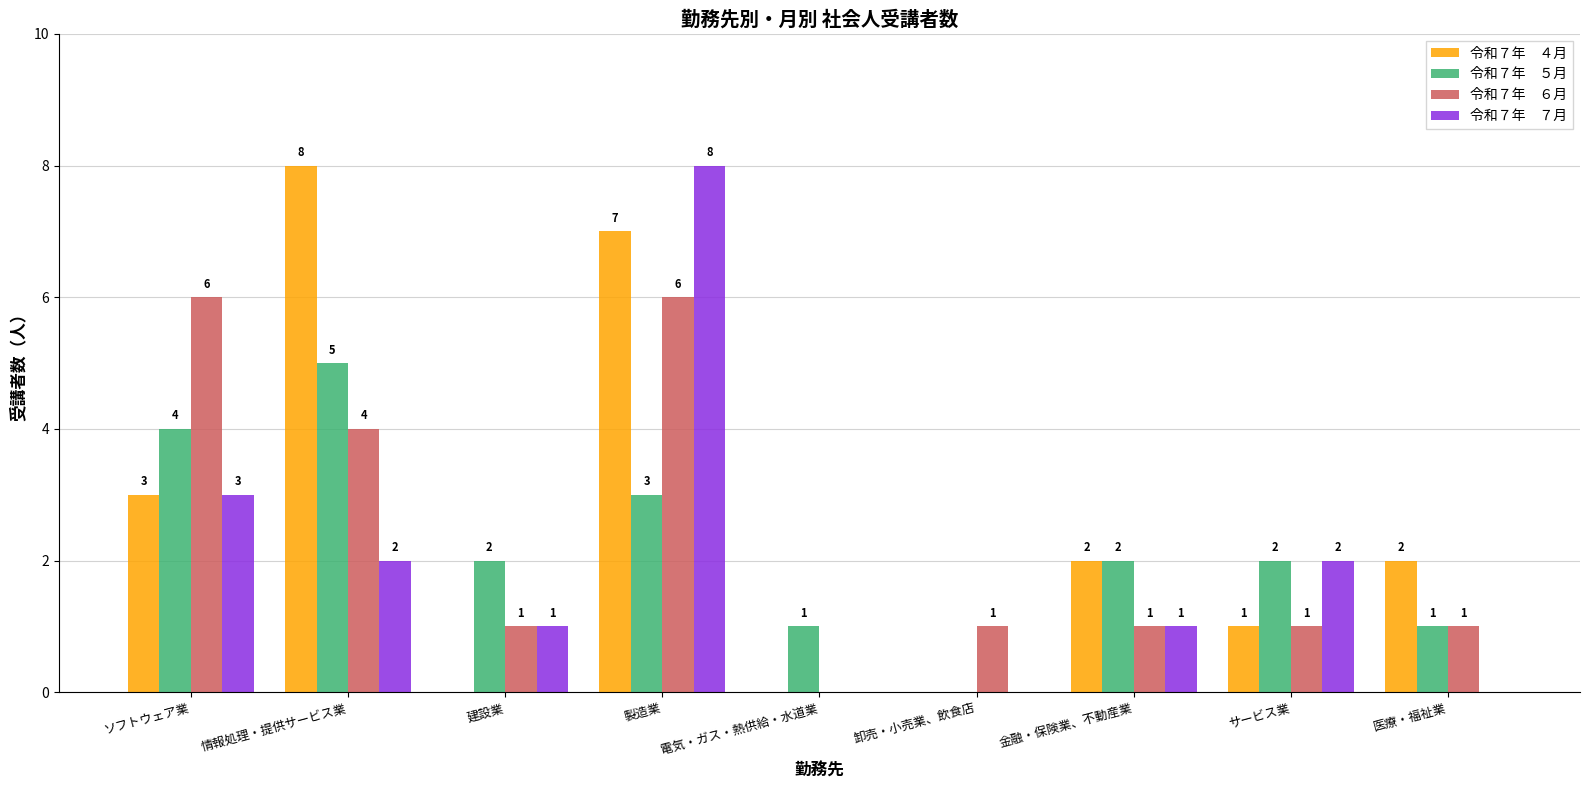

At which category is the sum across all series the highest?

製造業